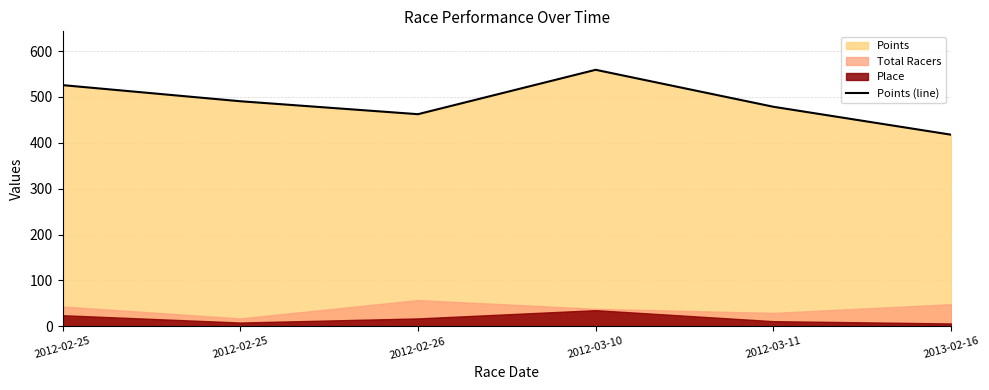

Count the number of values greater than 490.

3